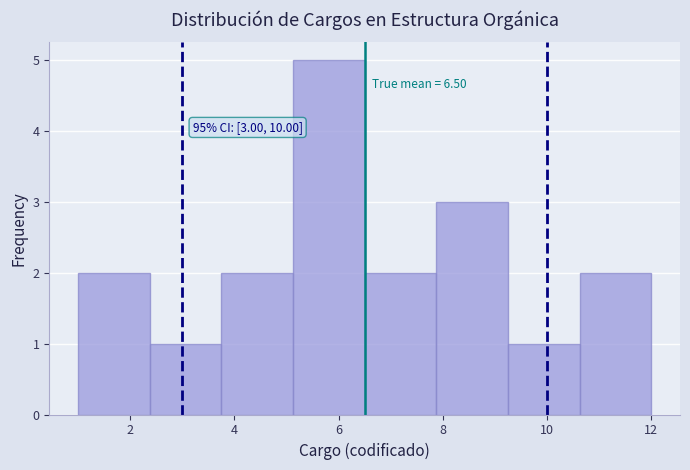

Which range on the x-axis has the tallest bar?

5.2 to 6.6